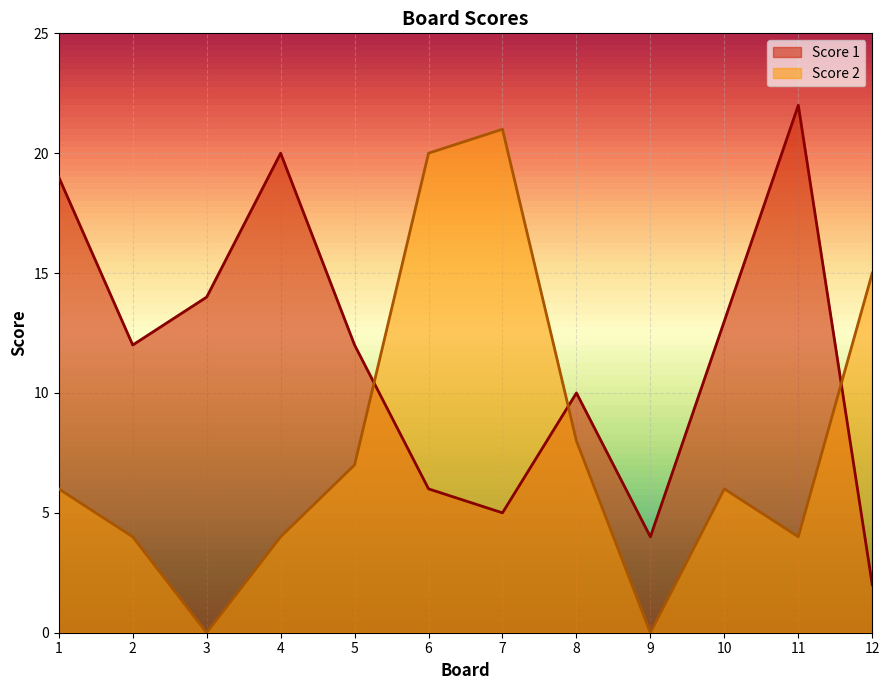

At which label does Score 2 first exceed 6?

5